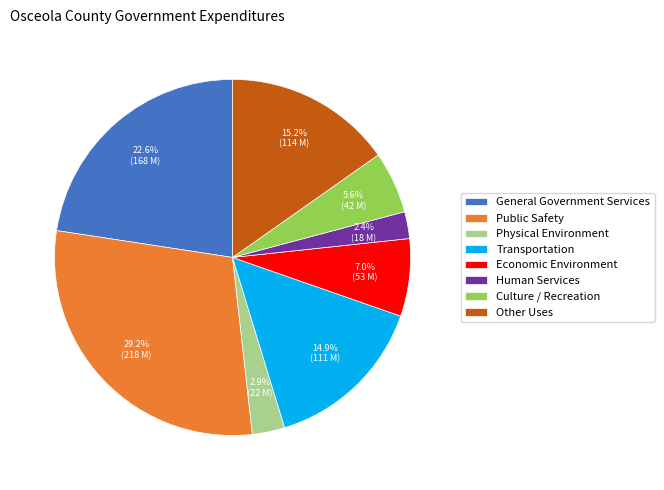

Is there any slice that represents more than half of the pie?

No